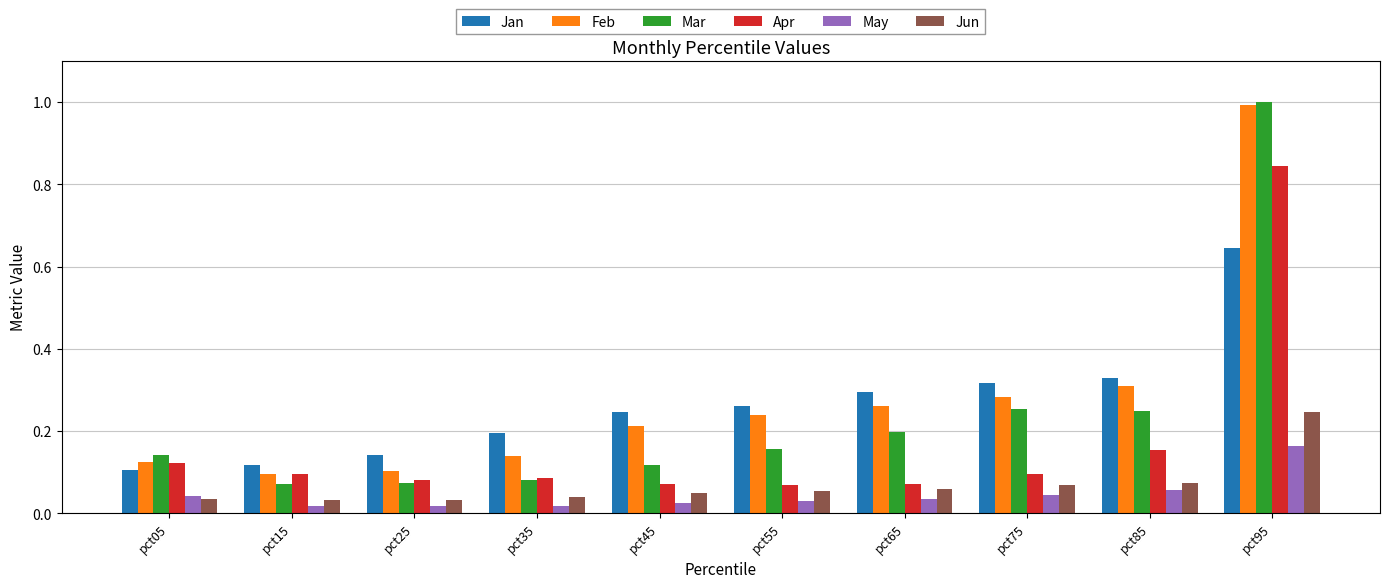

Which series has the widest spread of values?

Mar